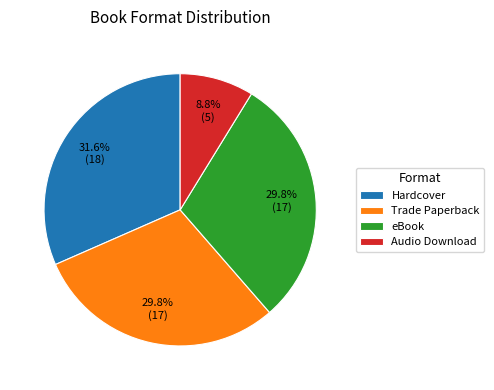

What percentage is the Hardcover slice, to the nearest percent?

32%